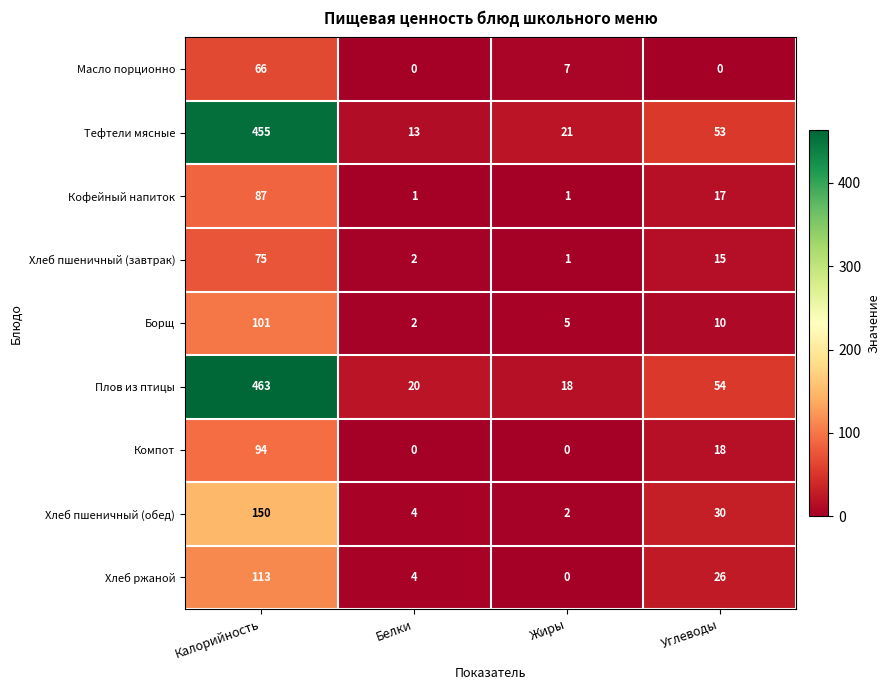

What is the difference between the Масло порционно values at Углеводы and Жиры?

7